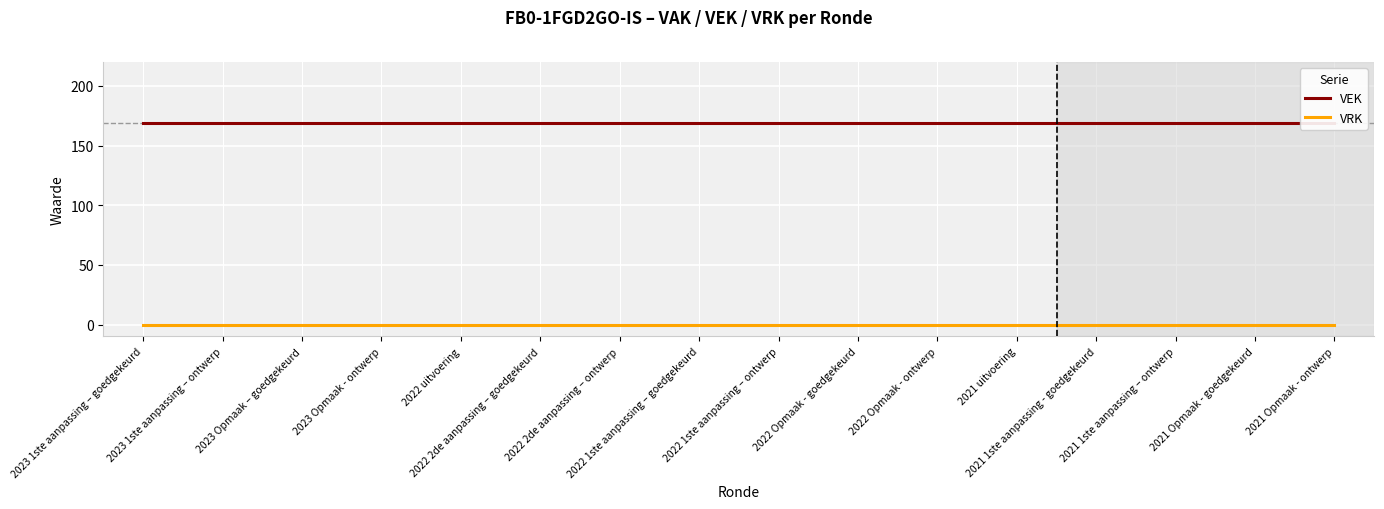

Does the chart display data point markers on the line(s)?

No